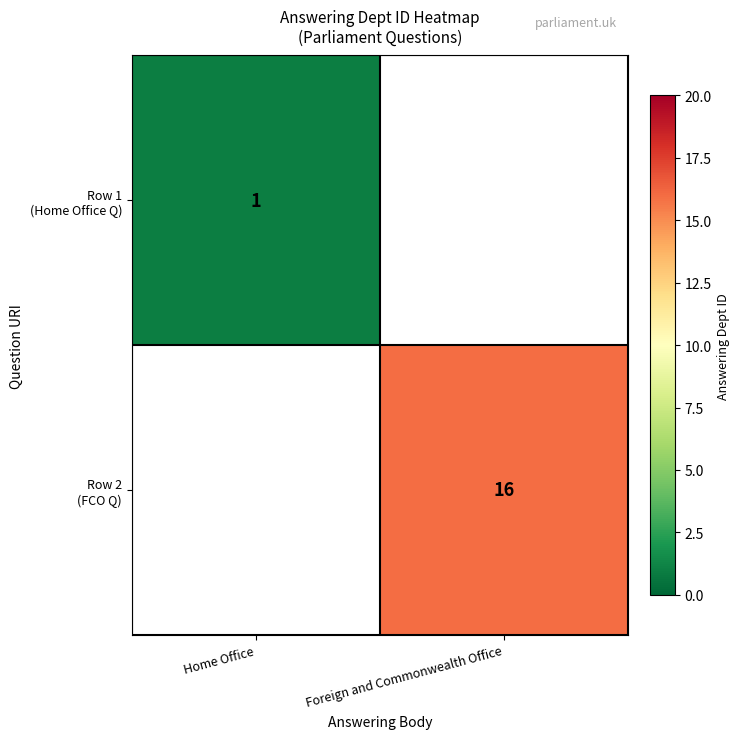

Is it true that Row 2 (FCO Q) equals 16.0 at Foreign and Commonwealth Office?

True